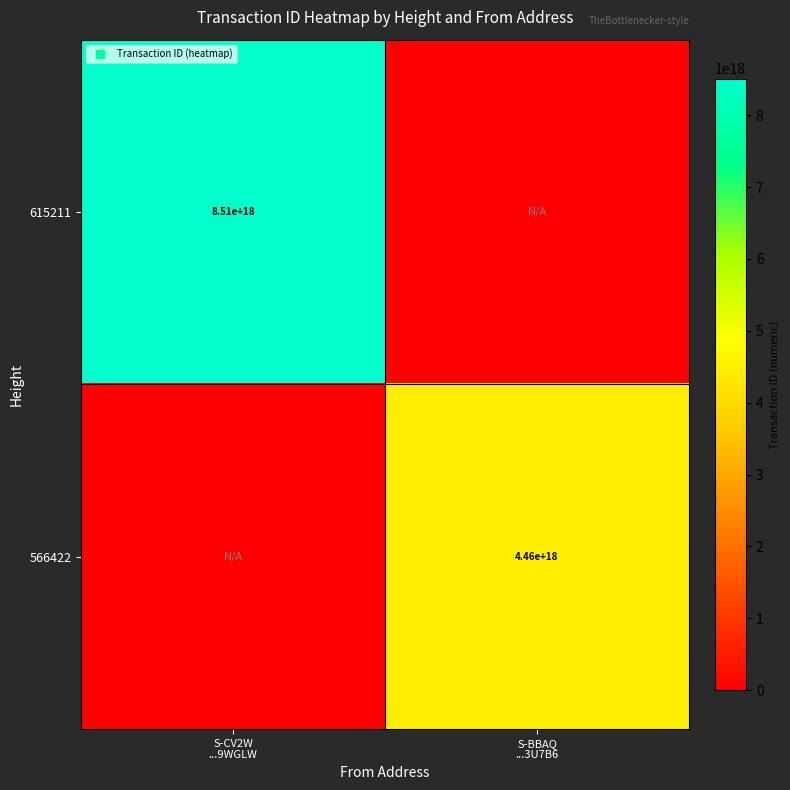

What is the sum of all 566422 values?

4458903949994544640